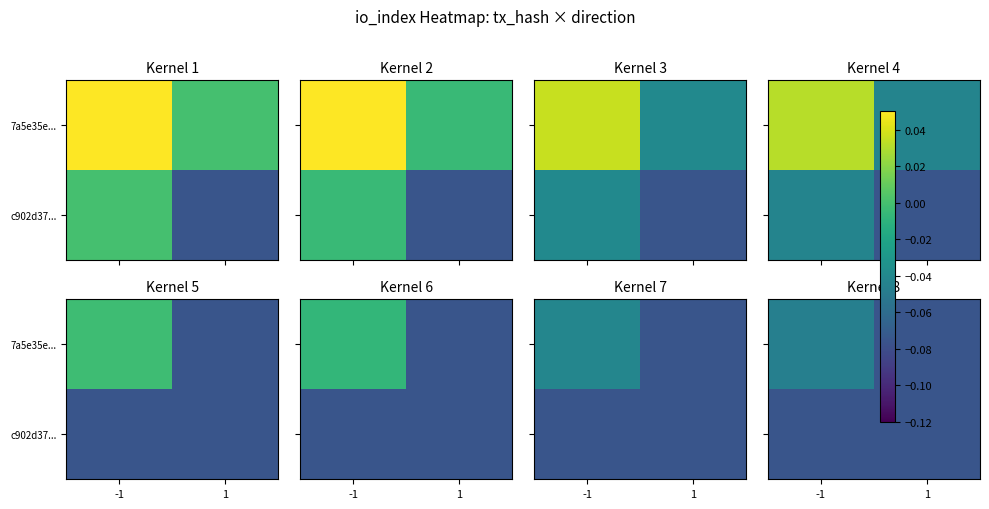

Which category has the lowest value across all series?

1